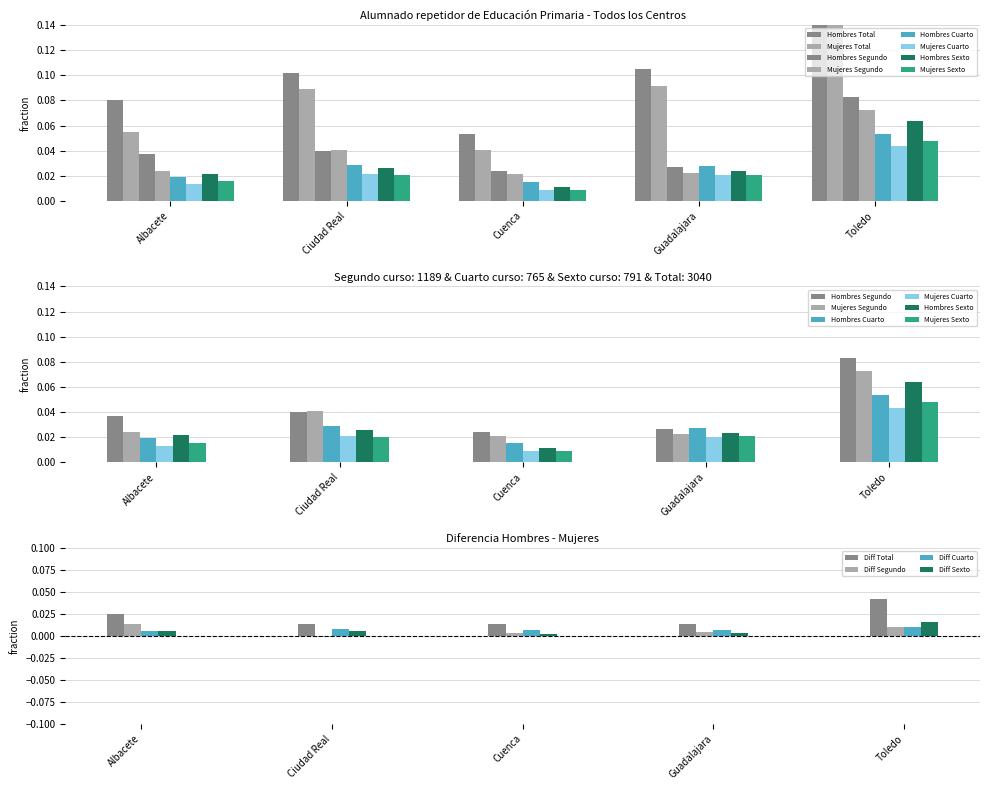

Is the value of Diff Sexto at Cuenca greater than the value of Diff Cuarto at Toledo?

No